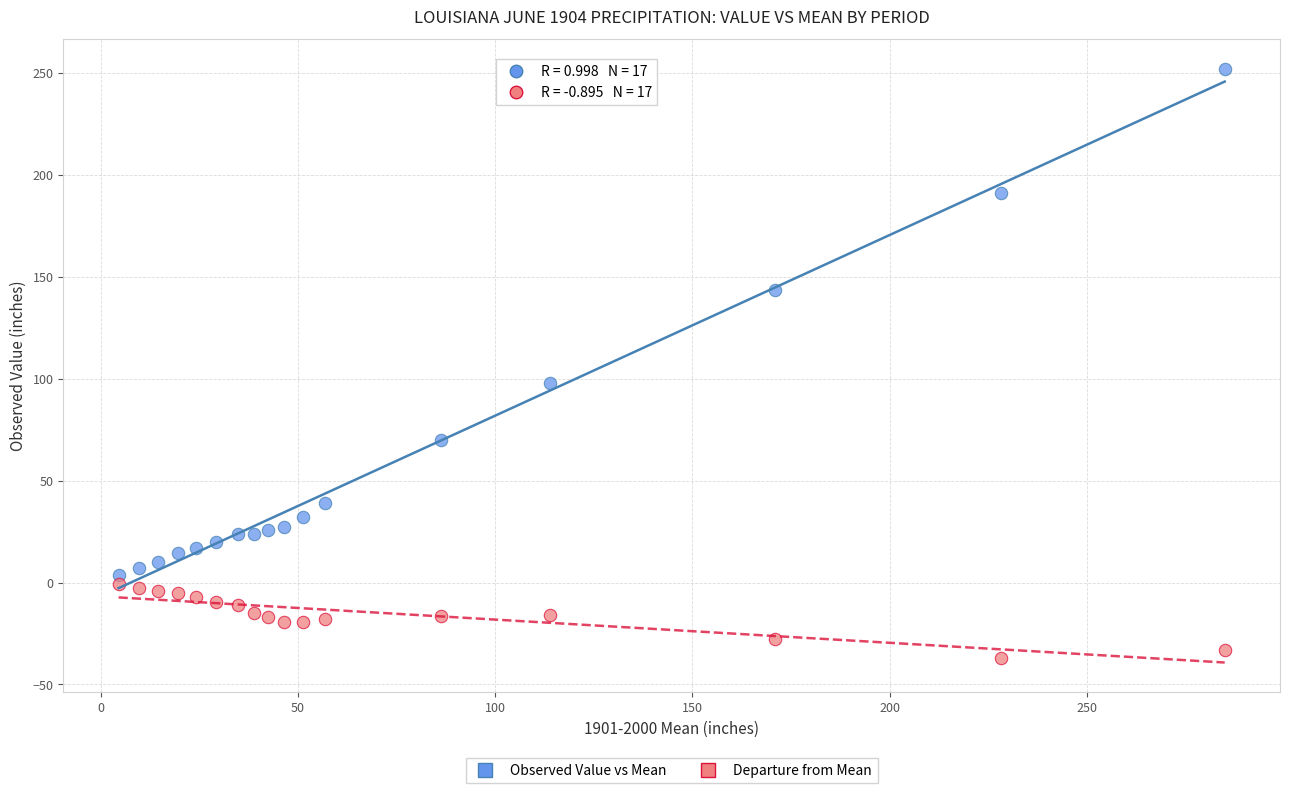

Which series reaches the maximum Y coordinate?

Observed Value vs Mean